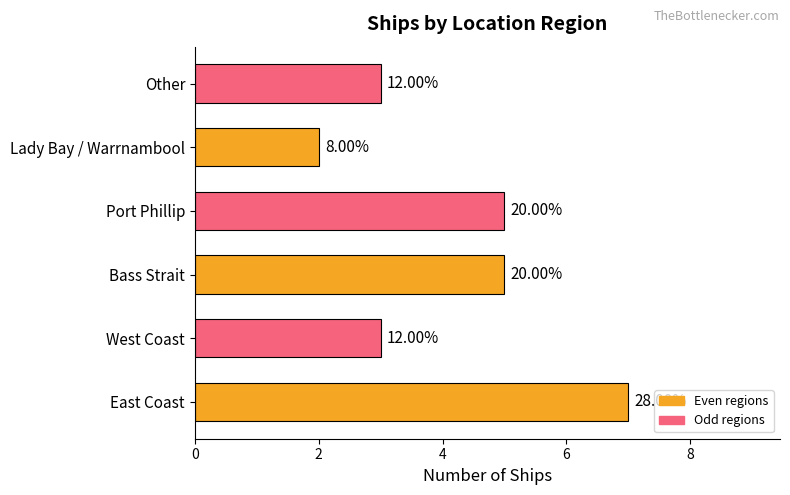

Does the chart contain any negative values?

No